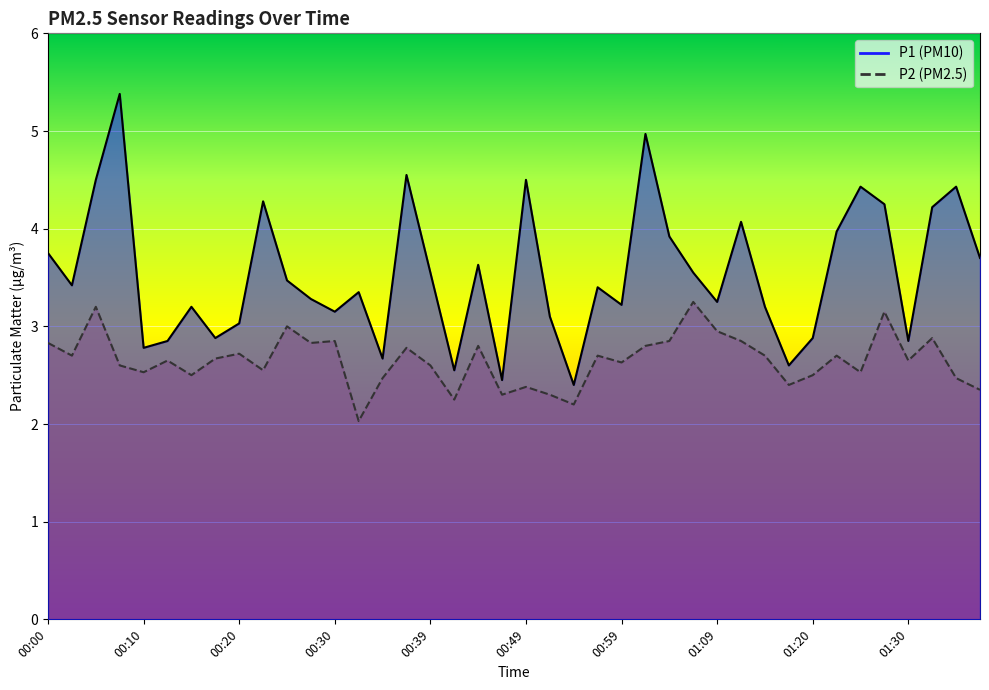

Between 00:02 and 00:07, which is larger?

00:07